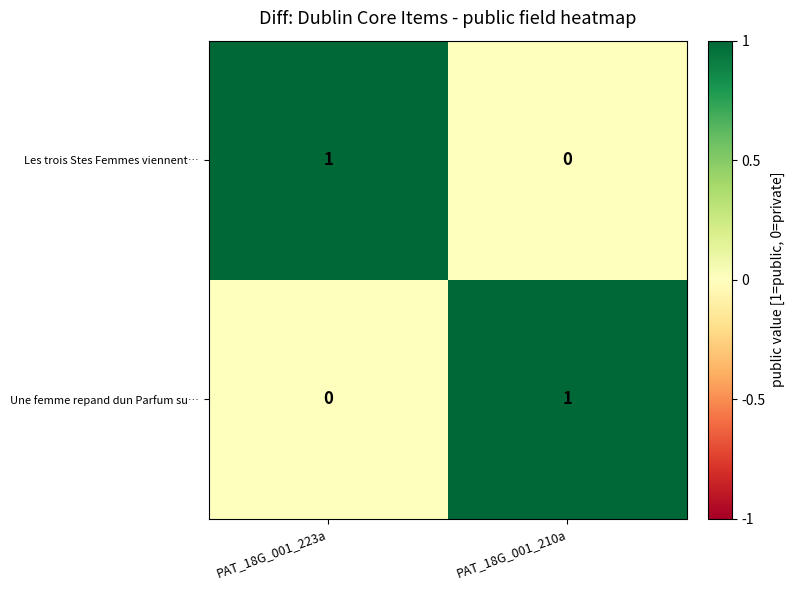

List the labels in order of Une femme repand dun Parfum su… value, smallest first.

PAT_18G_001_223a, PAT_18G_001_210a